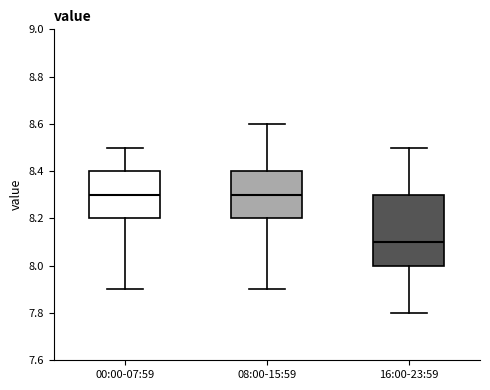

Where is the upper edge of the box for 16:00-23:59 on the y-axis? The values are not printed on the chart, so give them approximately, as read against the axis.

8.3